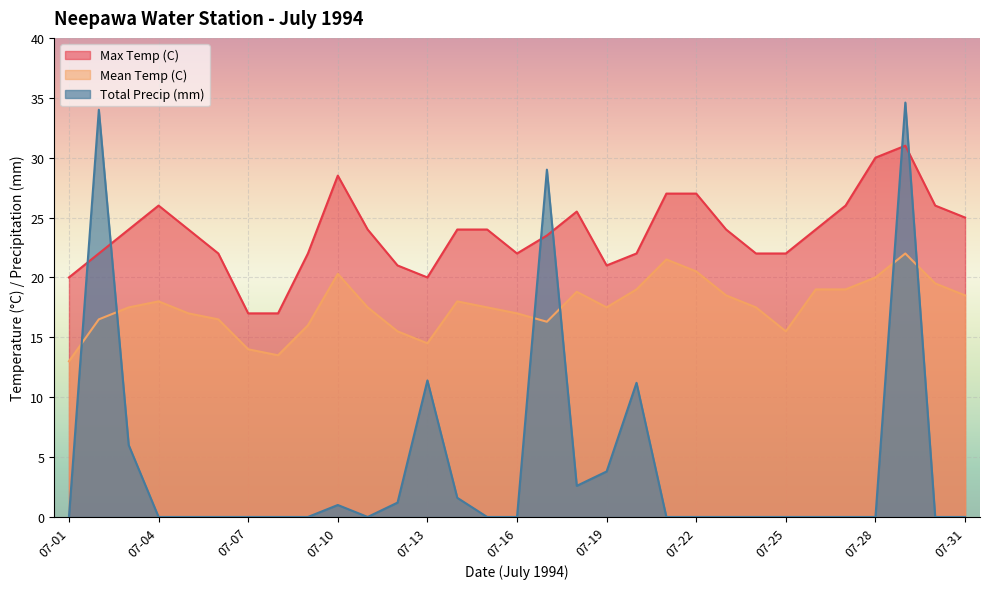

Reading left to right, list all the values displayed in this chart.

Max Temp (C): 20.0	22.0	24.0	26.0	24.0	22.0	17.0	17.0	22.0	28.5	24.0	21.0	20.0	24.0	24.0	22.0	23.5	25.5	21.0	22.0	27.0	27.0	24.0	22.0	22.0	24.0	26.0	30.0	31.0	26.0	25.0
Mean Temp (C): 13.0	16.5	17.5	18.0	17.0	16.5	14.0	13.5	16.0	20.3	17.5	15.5	14.5	18.0	17.5	17.0	16.3	18.8	17.5	19.0	21.5	20.5	18.5	17.5	15.5	19.0	19.0	20.0	22.0	19.5	18.5
Total Precip (mm): 0.0	34.0	6.0	0.0	0.0	0.0	0.0	0.0	0.0	1.0	0.0	1.2	11.4	1.6	0.0	0.0	29.0	2.6	3.8	11.2	0.0	0.0	0.0	0.0	0.0	0.0	0.0	0.0	34.6	0.0	0.0